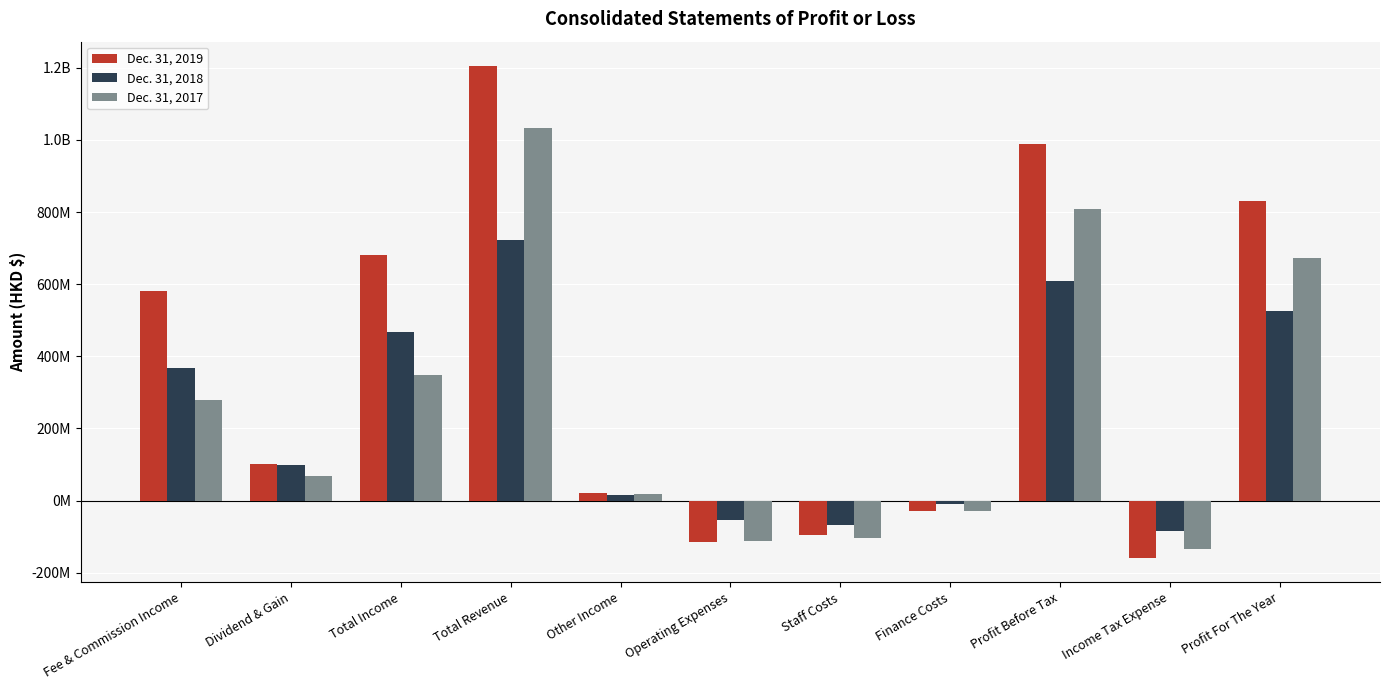

Does the chart contain any negative values?

Yes